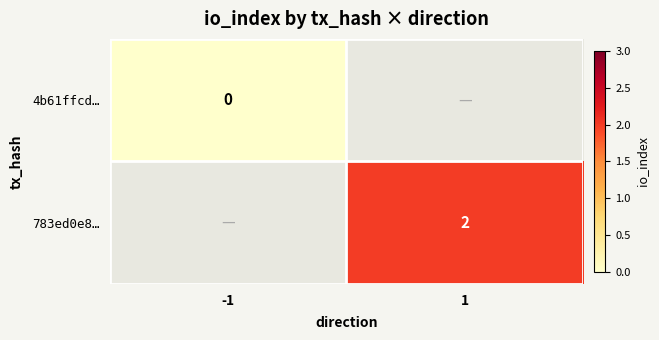

Rank the series by their maximum value, from lowest to highest.

4b61ffcd…, 783ed0e8…